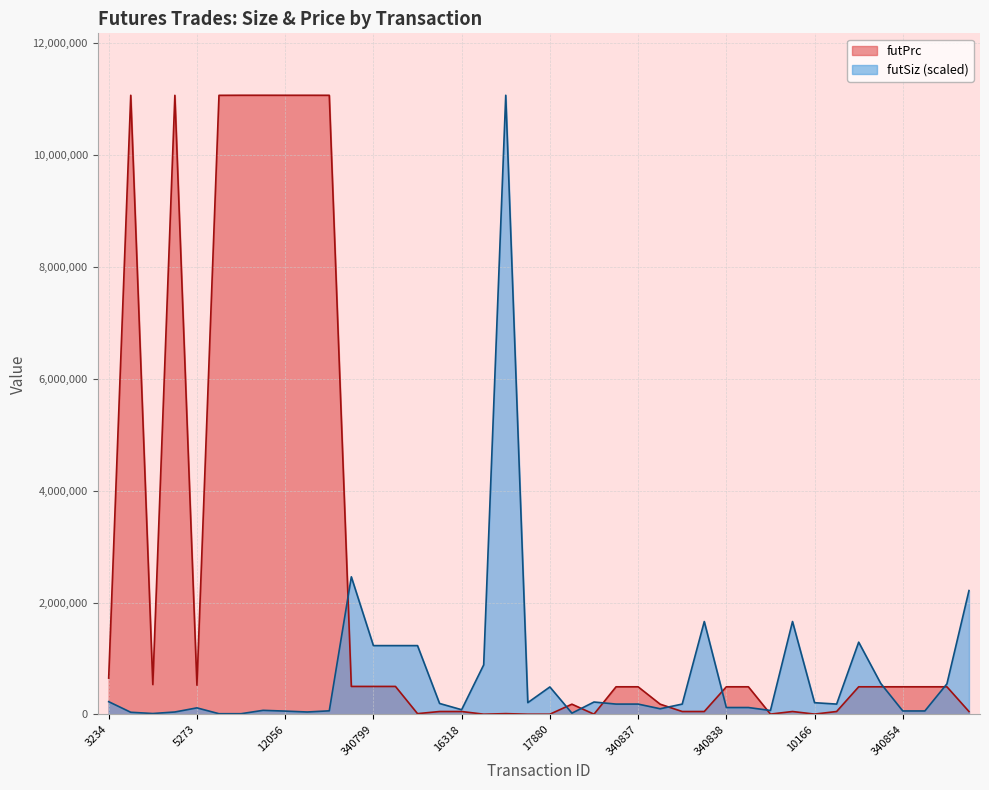

Between which two adjacent categories do futPrc and futSiz first intersect?

12065 and 340796